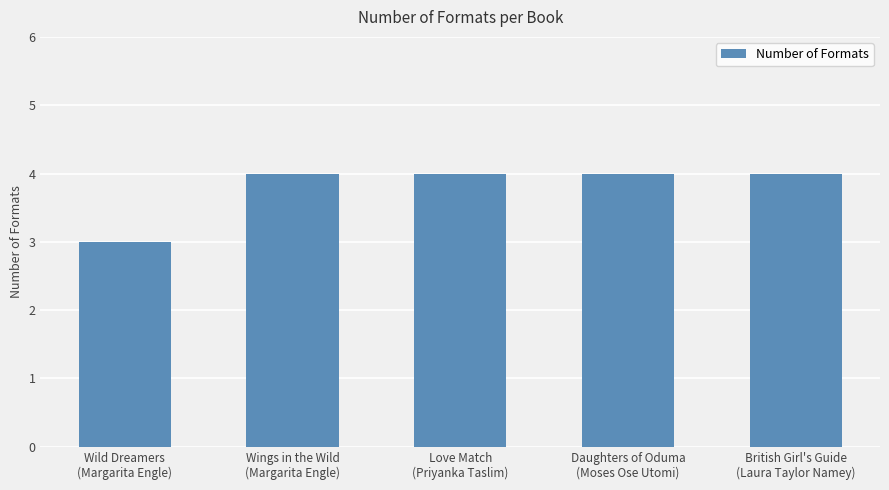

Reading left to right, transcribe all the data shown in this chart.

3	4	4	4	4